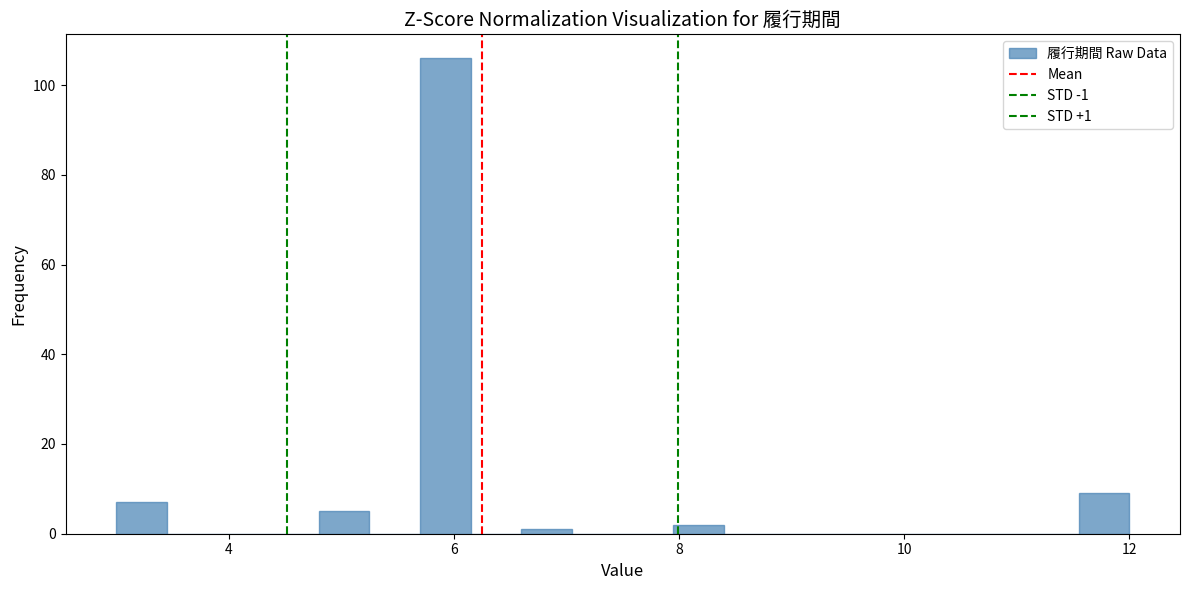

Around what value on the x-axis is the tallest bar? Give the approximate position of its centre, as read against the axis.

6.0